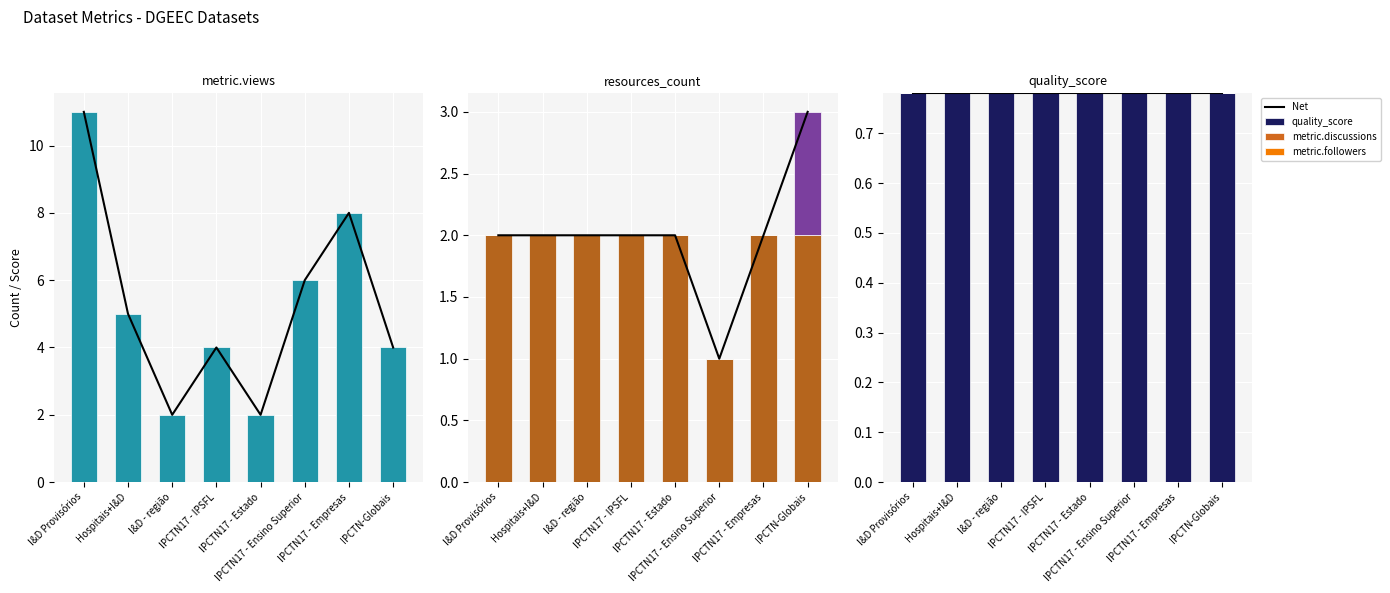

What position from the left is I&D - região?

3